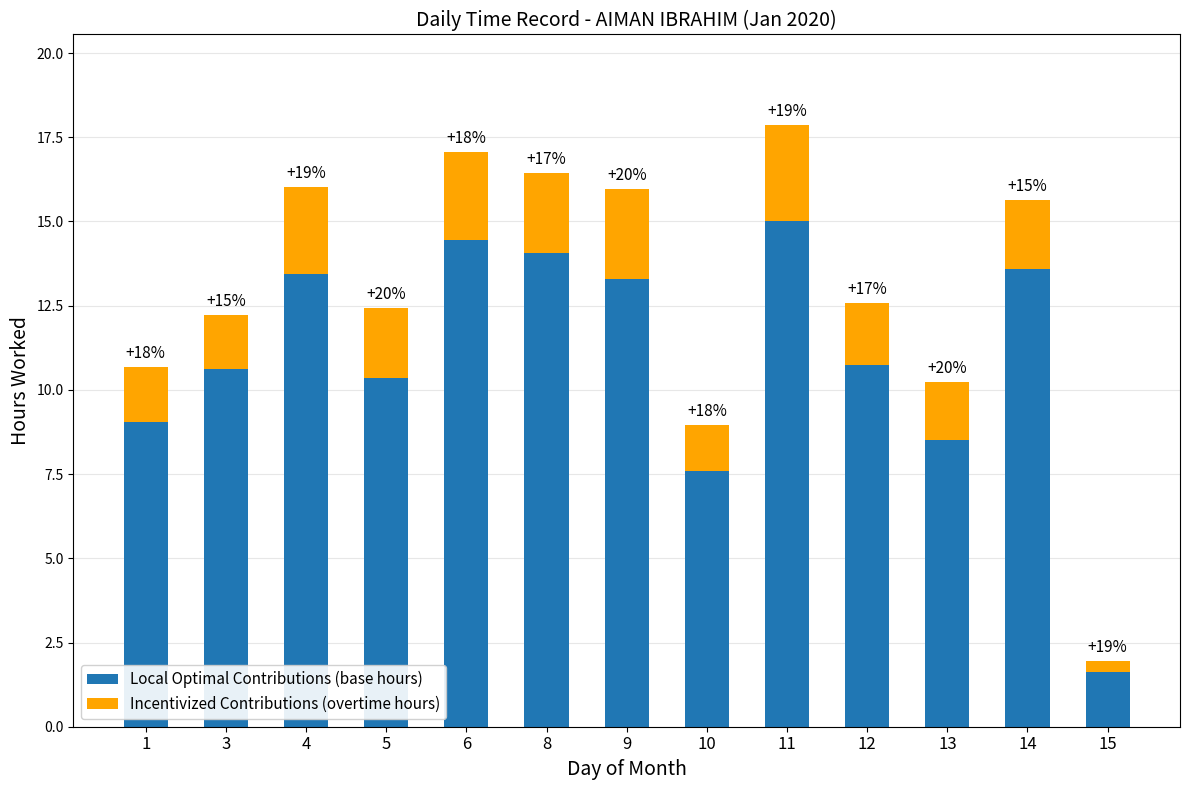

The value of Local Optimal Contributions (base hours) at 11 is 6.6. True or false?

False